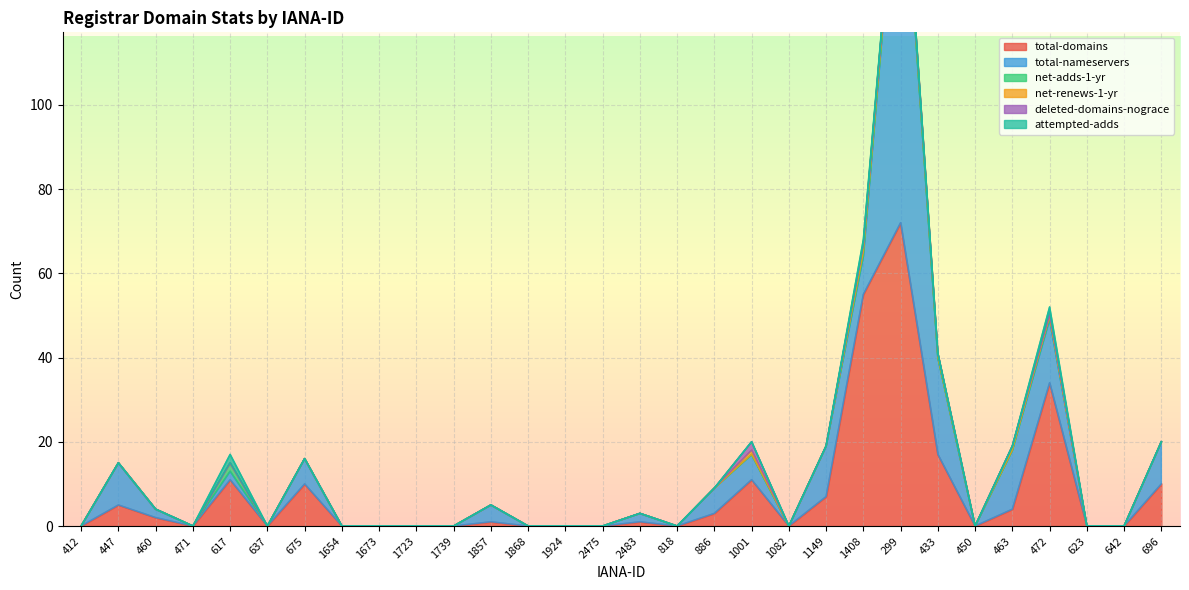

The total-domains series shows -49 at 642. True or false?

False